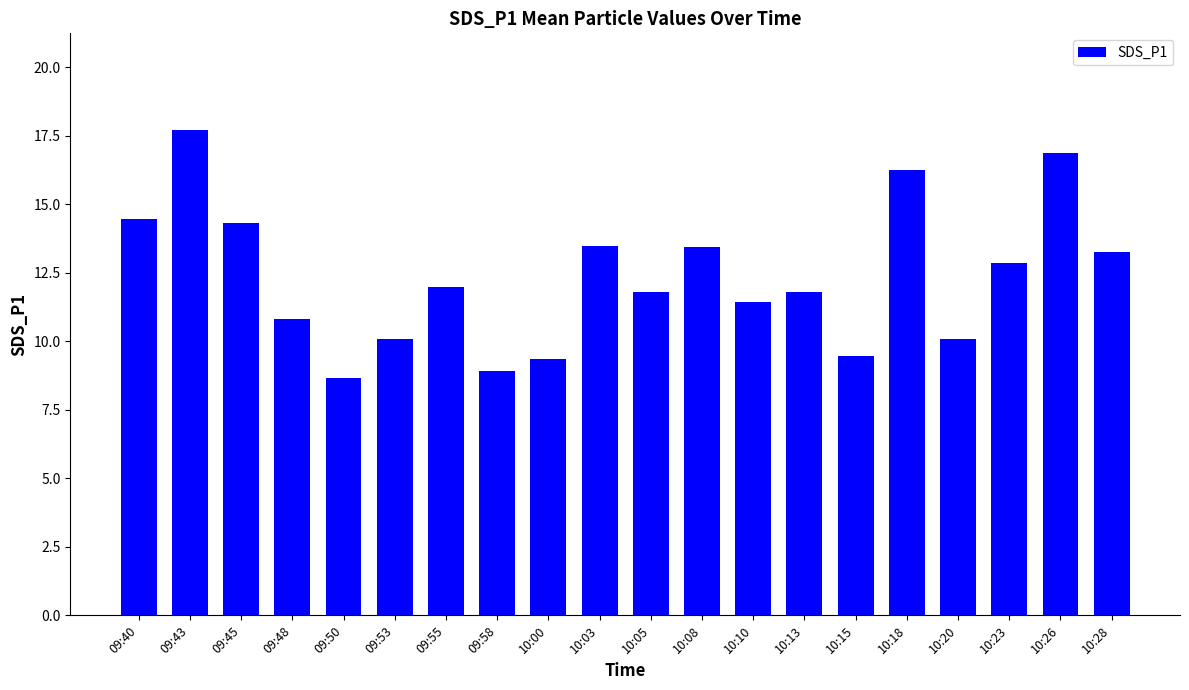

Which category has the highest value across all series?

09:43